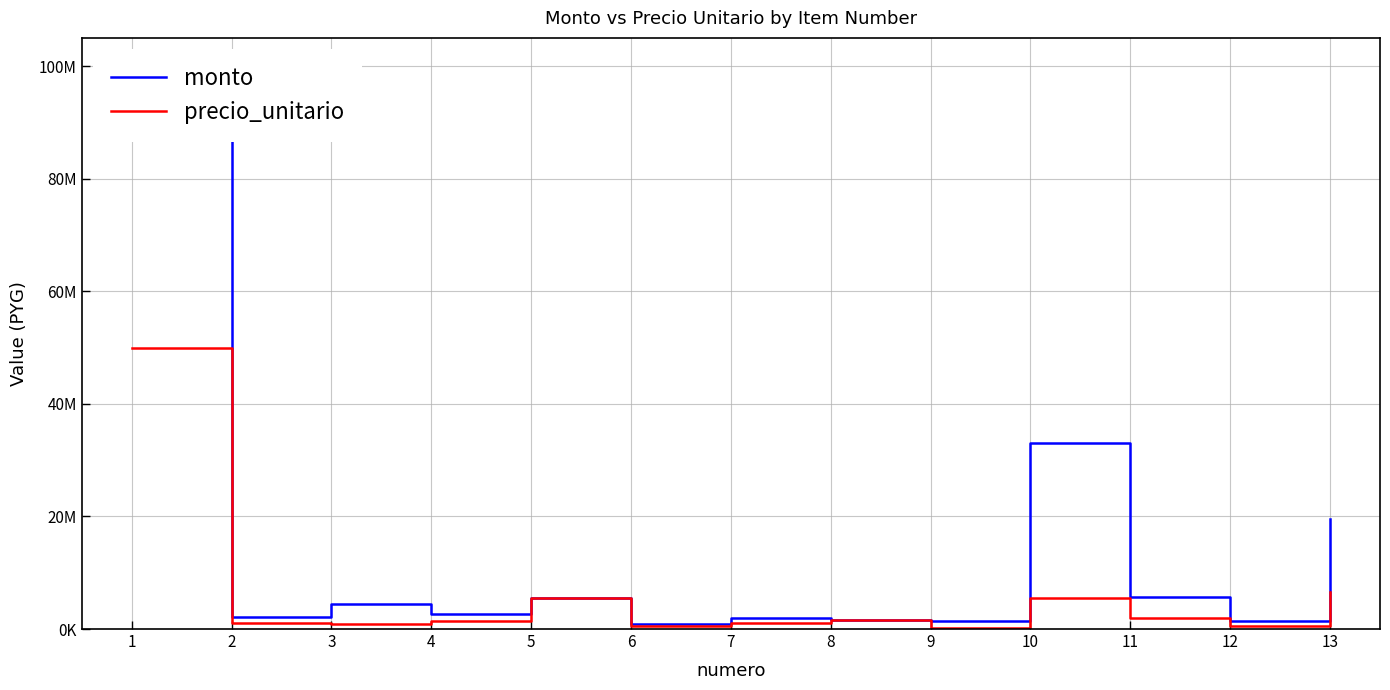

Which series changed the most between 2 and 7?

monto